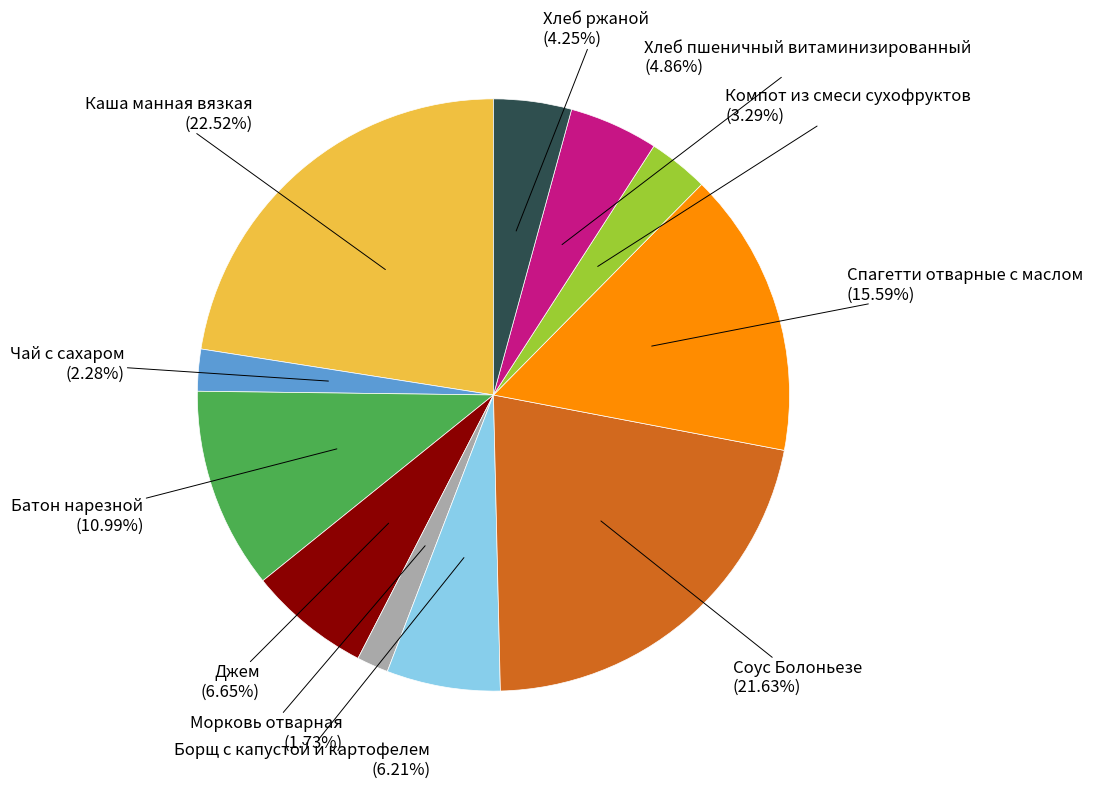

Does any single category account for the majority?

No